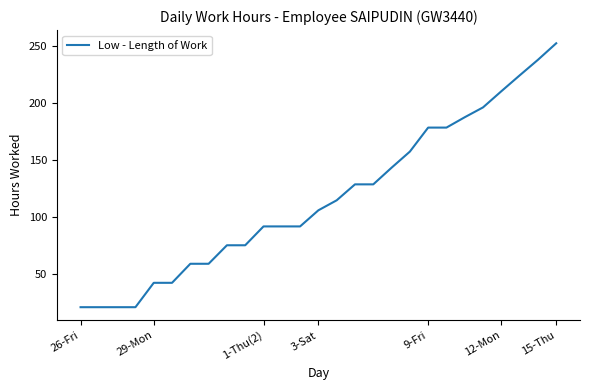

What is the difference between the maximum and minimum values?

231.3